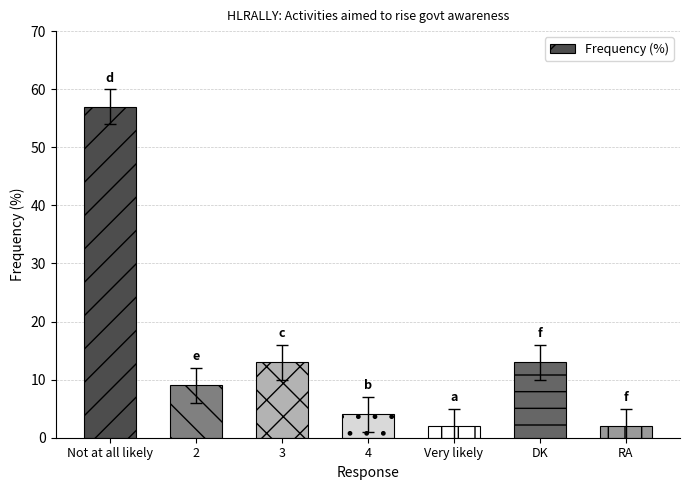

Read the value at Not at all likely.

57